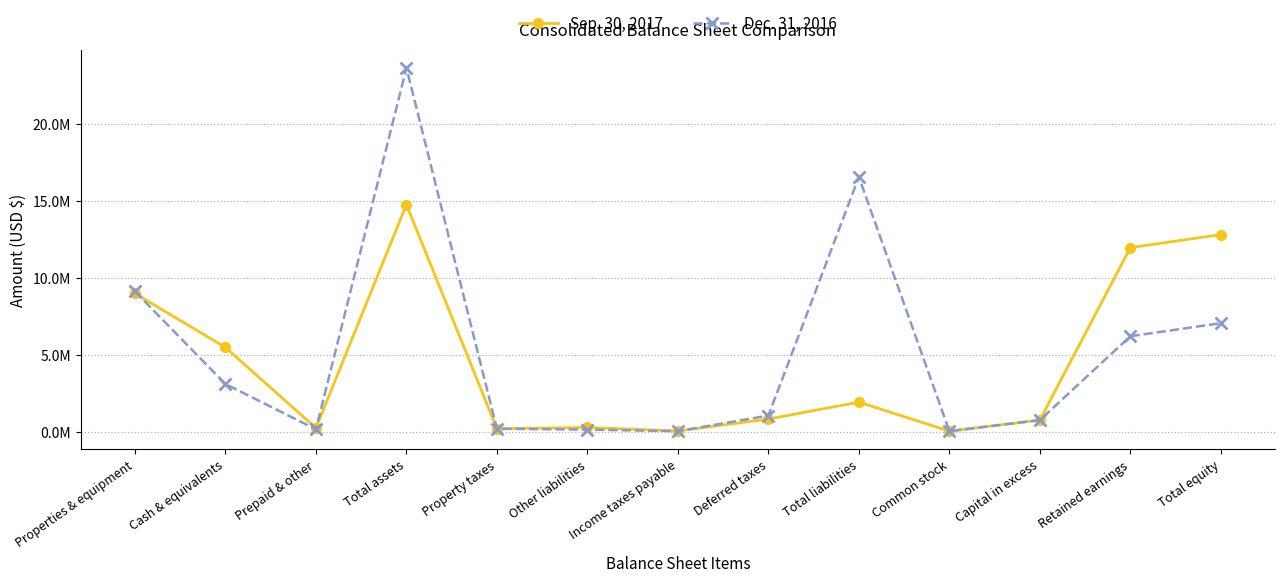

What is the difference between the highest and lowest values at Income taxes payable?

12000